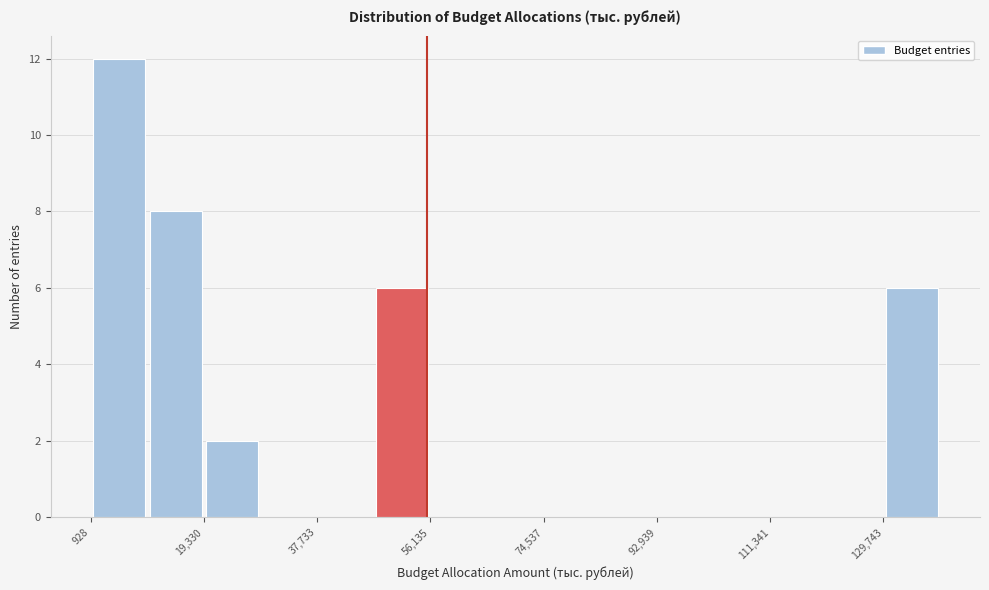

How tall is the bar that spans 20000 to 28000 on the x-axis? Neither the bar edges nor the heights are printed on the chart, so give them approximately, as read against the axes.

2